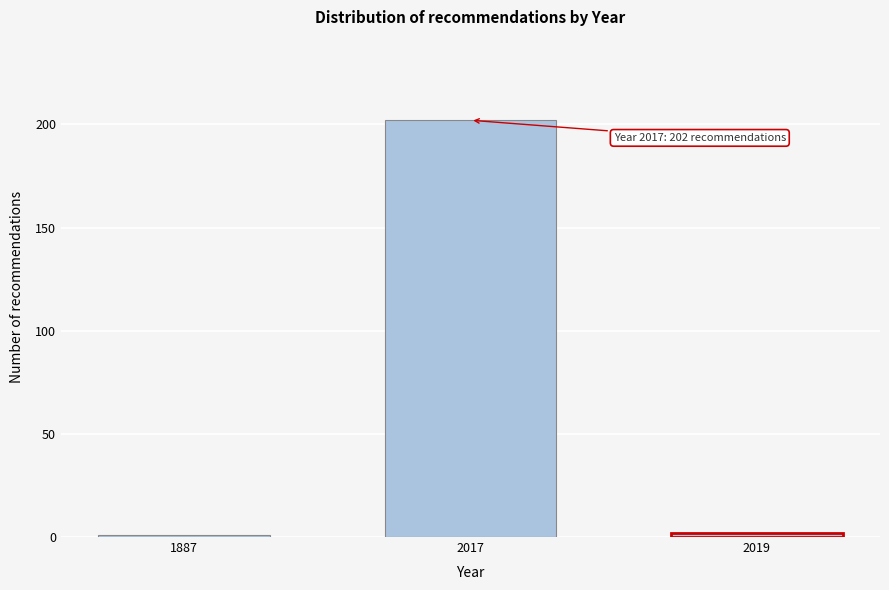

Reading left to right, transcribe all the data shown in this chart.

1887=1	2017=202	2019=2